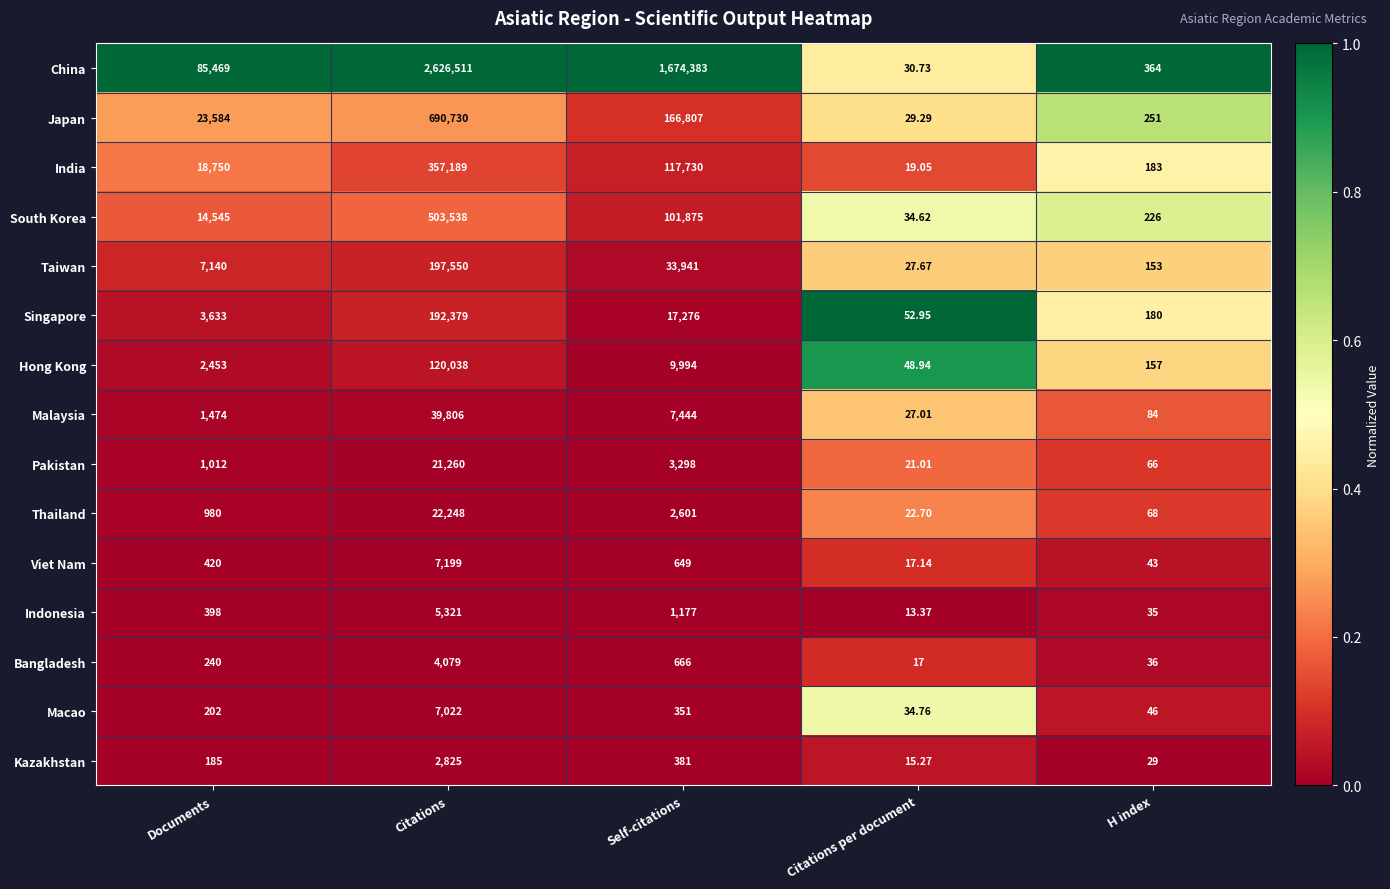

What is the difference between the highest and lowest values at Self-citations?

1674032.0